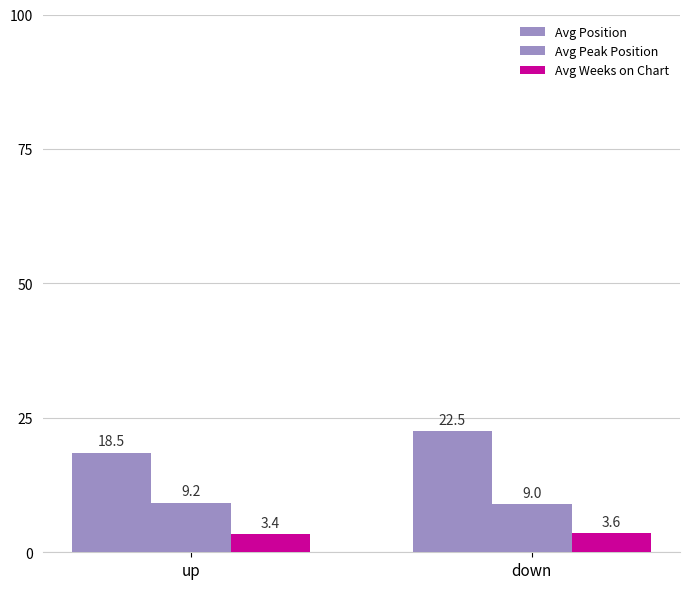

What is the sum of all Avg Peak Position values?

18.2